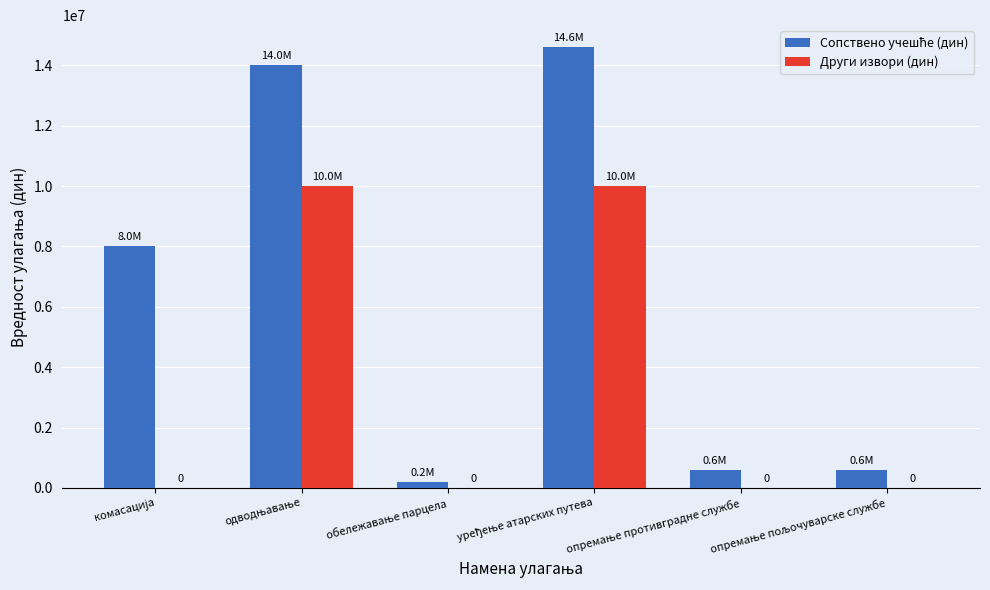

What is the highest value of the Други извори (дин) series?

10000000